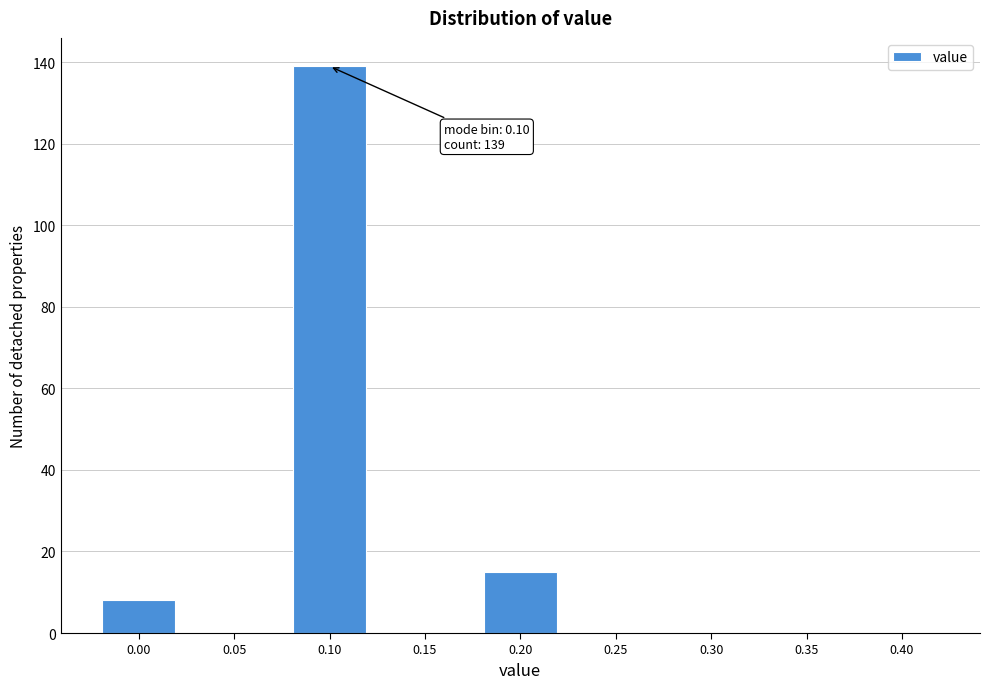

Reading right to left, what are all the values shown in this chart?

0.40=0	0.35=0	0.30=0	0.25=0	0.20=15	0.15=0	0.10=139	0.05=0	0.00=8